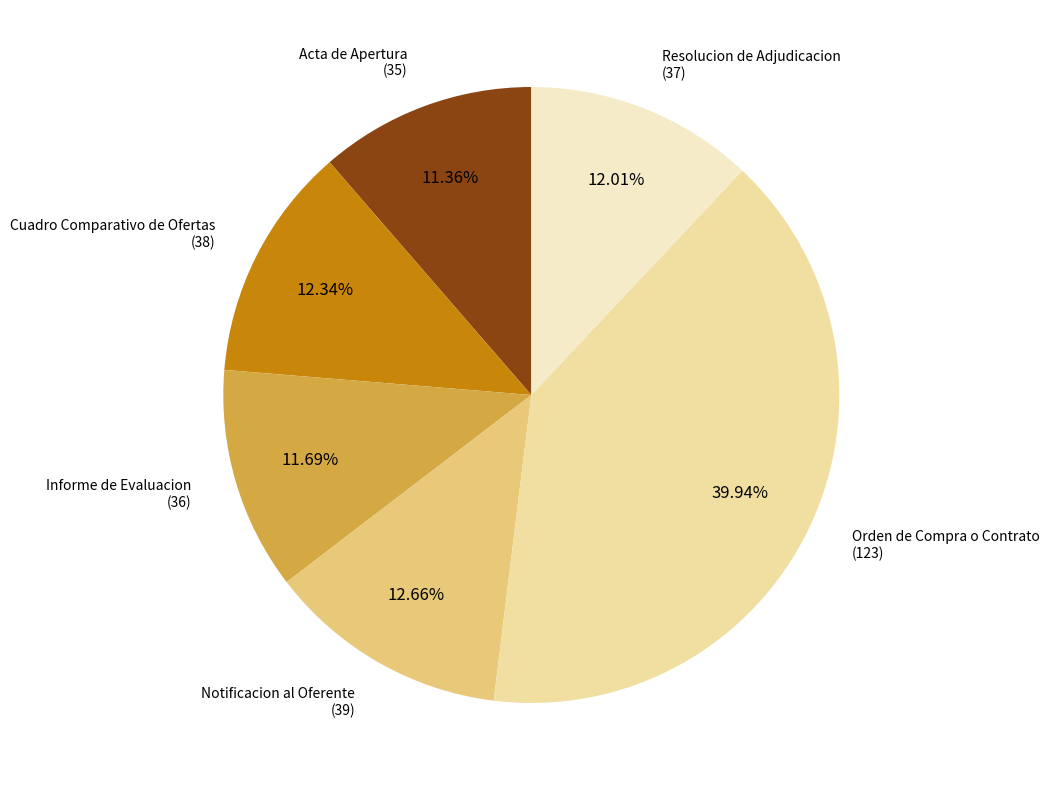

Is there any slice that represents more than half of the pie?

No